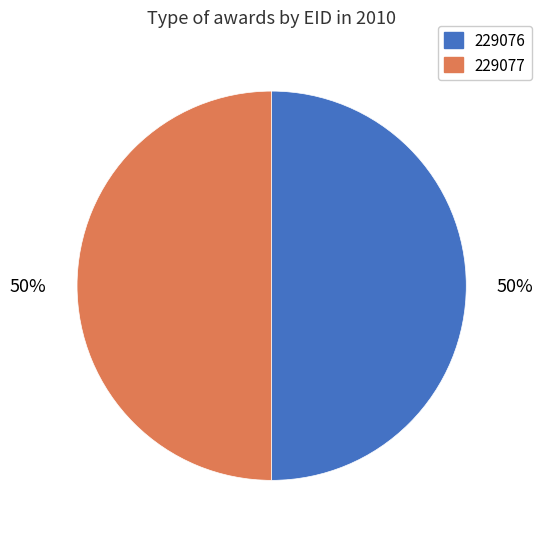

To the nearest percent, what is the average slice percentage?

50%